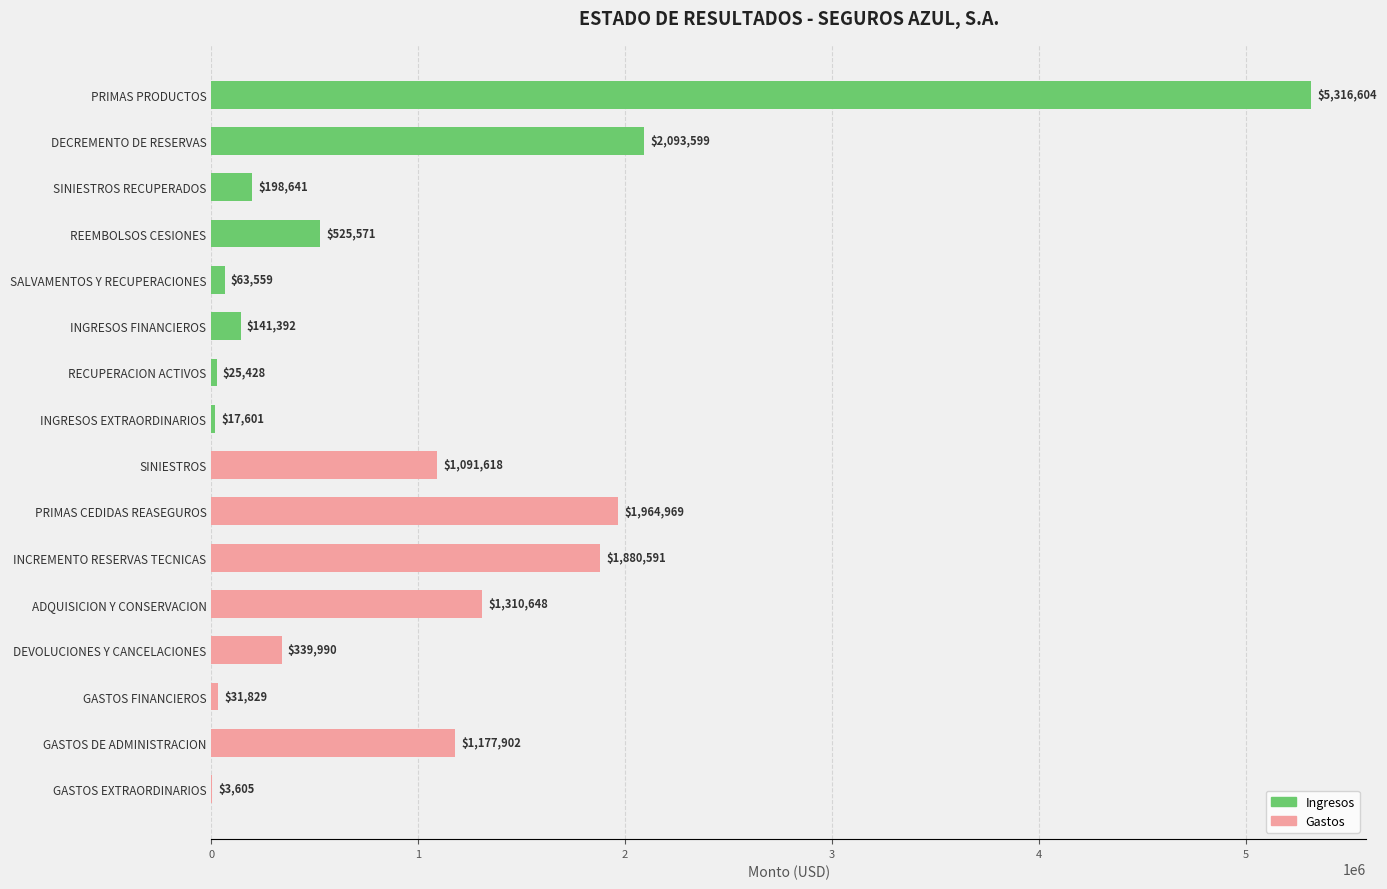

What is the maximum value shown in the chart?

5316603.8